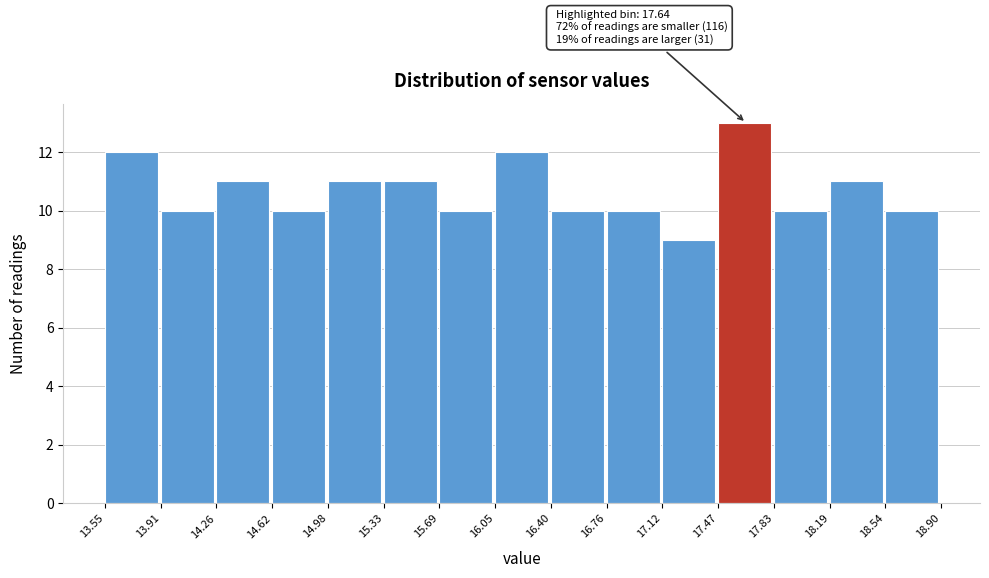

Which range on the x-axis has the tallest bar?

17.47 to 17.83